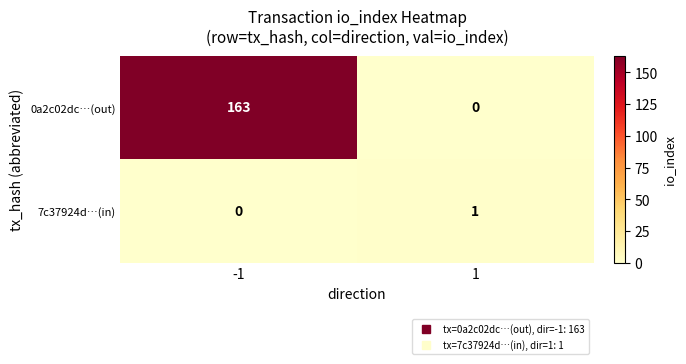

Which series has the widest spread of values?

0a2c02dc…(out)